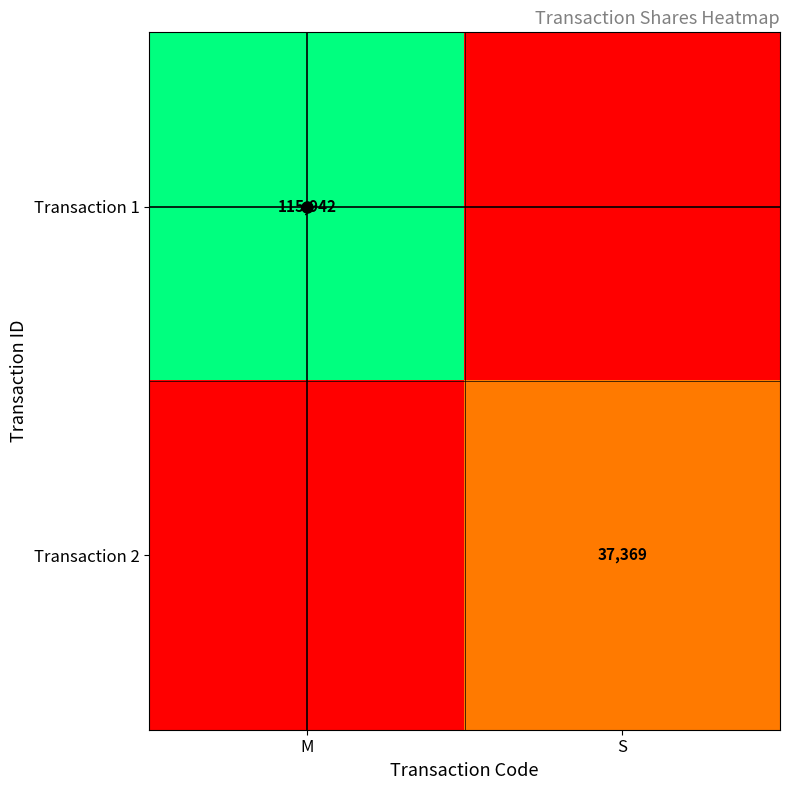

Between S and M, which is larger?

M